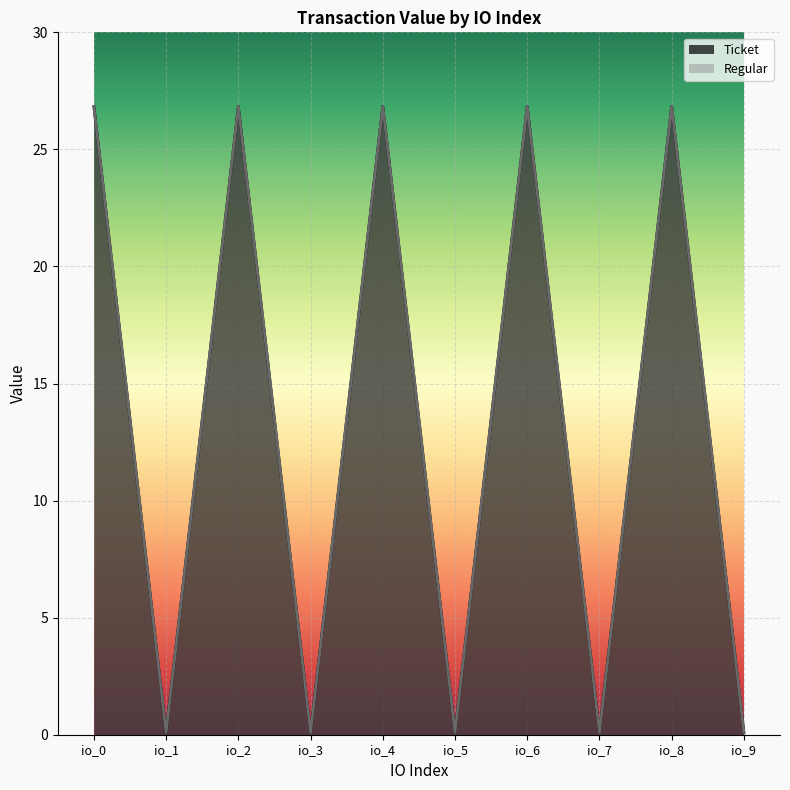

True or false: Ticket and Regular intersect in this chart.

False